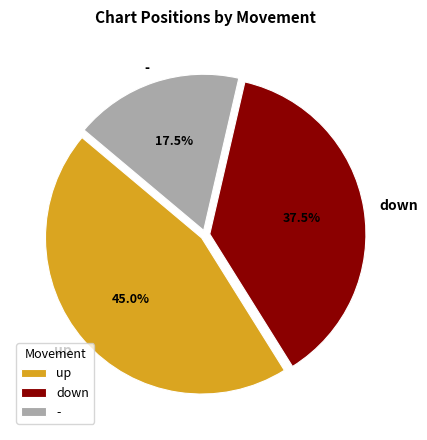

Do down and - together represent more than half of the pie?

Yes